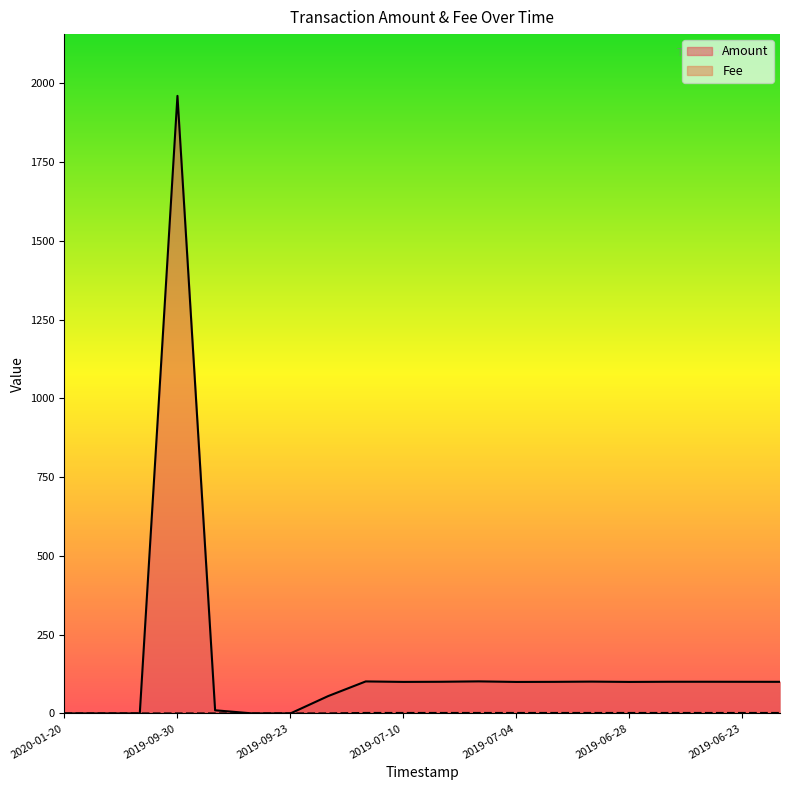

What is the greatest value displayed?

1960.7